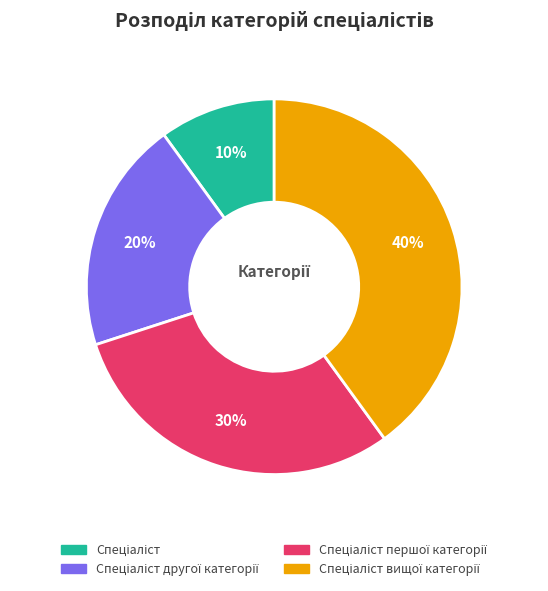

Is there any slice that represents more than half of the pie?

No